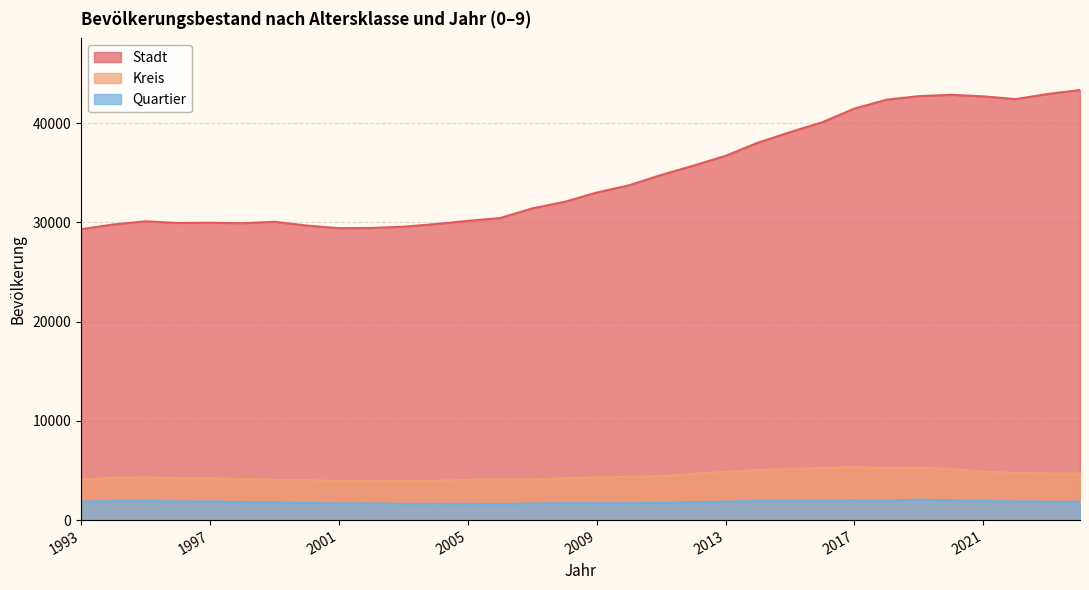

What is the difference between the second highest and minimum values in the Stadt series?

13630